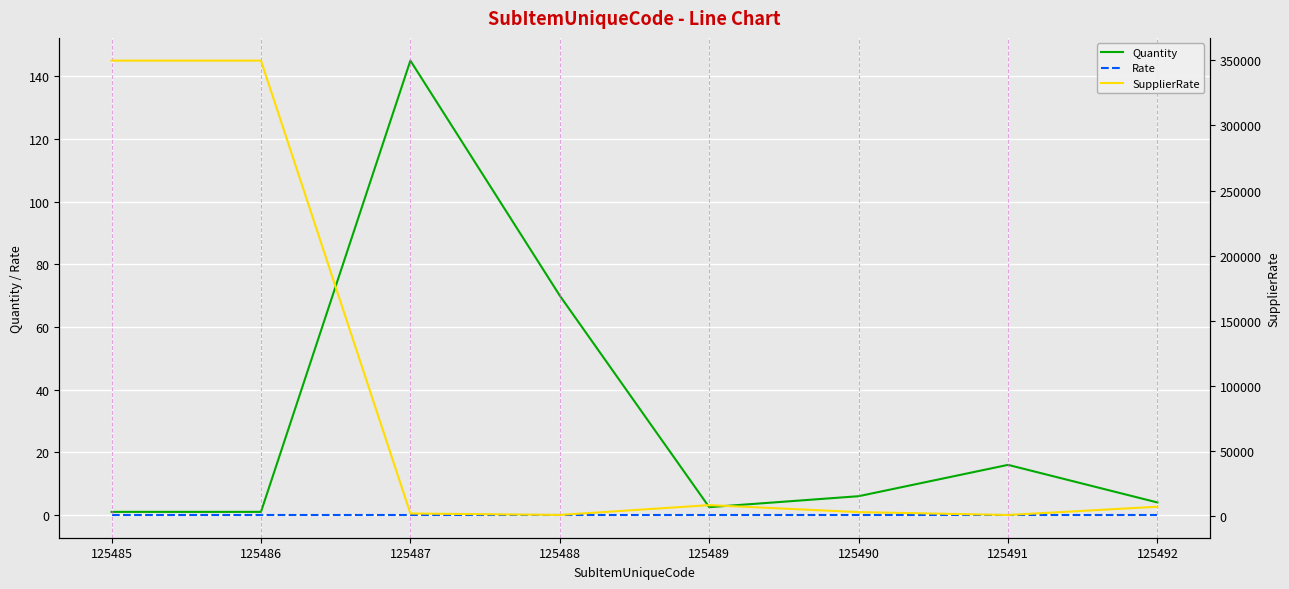

Reading left to right, what are all the values shown in this chart?

Quantity: 1.0	1.0	145.0	70.0	2.5	6.0	16.0	4.0
Rate: 0.0	0.0	0.0	0.0	0.0	0.0	0.0	0.0
SupplierRate: 349800.0	349800.0	1935.0	809.0	8349.0	3011.0	771.0	7136.0